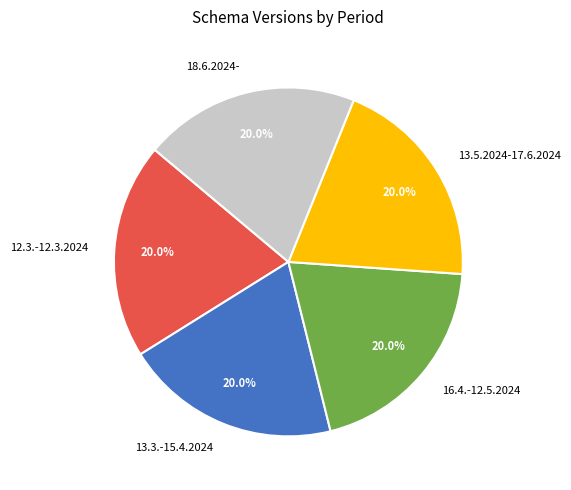

To the nearest percent, what is the combined percentage of 13.3.-15.4.2024 and 18.6.2024-?

40%